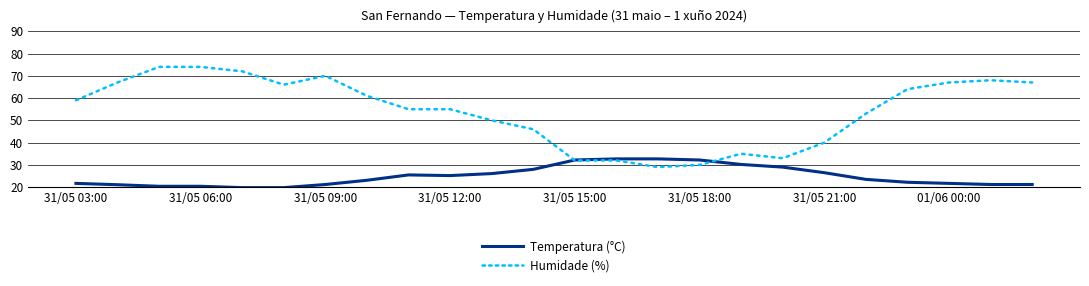

What is the greatest value displayed?

74.0